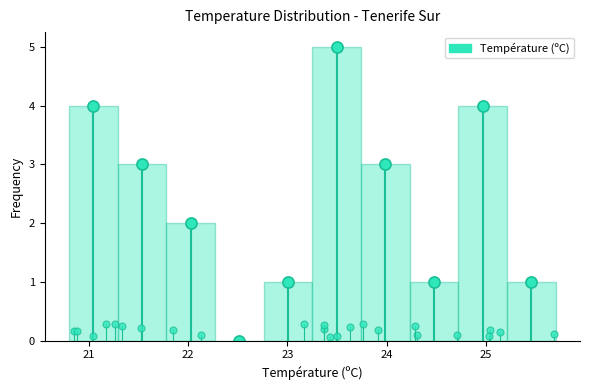

Reading left to right, list every bar in this chart as the range it spans on the x-axis followed by its height. Neither the bar edges nor the heights are printed on the chart, so give them approximately, as read against the axes.

20.80 to 21.29: 4
21.29 to 21.78: 3
21.78 to 22.27: 2
22.27 to 22.76: 0
22.76 to 23.25: 1
23.25 to 23.74: 5
23.74 to 24.23: 3
24.23 to 24.72: 1
24.72 to 25.21: 4
25.21 to 25.70: 1